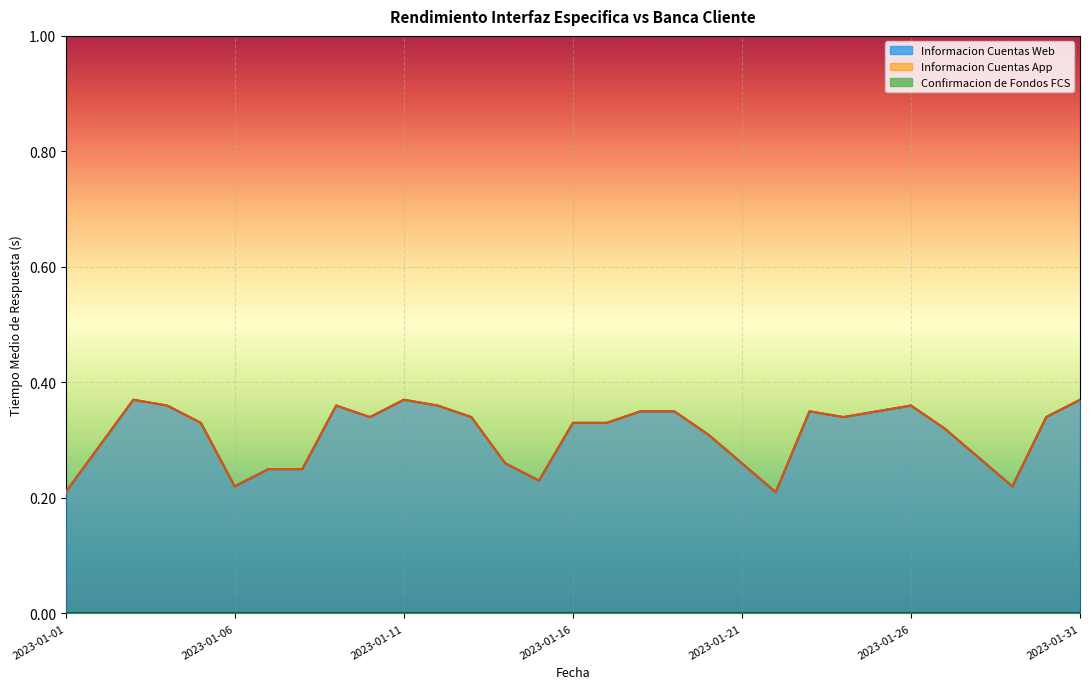

What is the total value across all series at 2023-01-07?

0.5